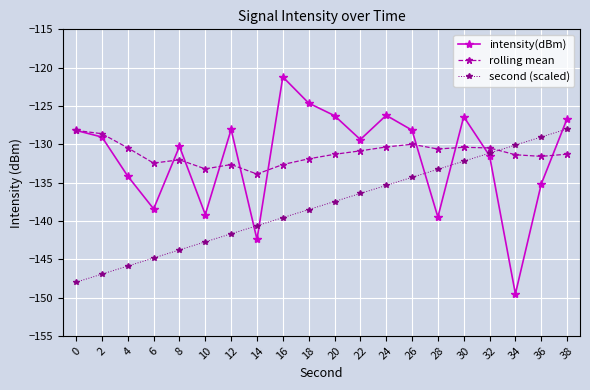

How many data points does each series have?

20